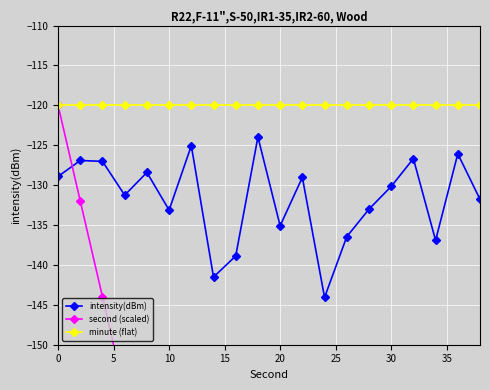

What are all the series names shown in the legend?

intensity(dBm), second (scaled), minute (flat)